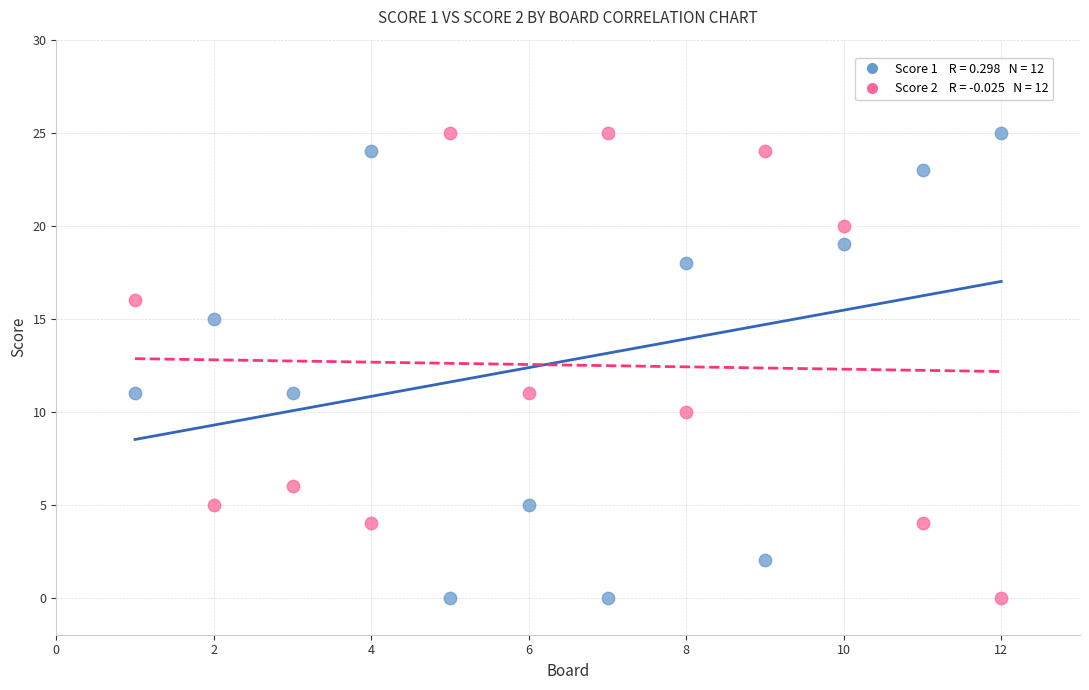

Across all data points, what is the range of X values (max minus min)?

11